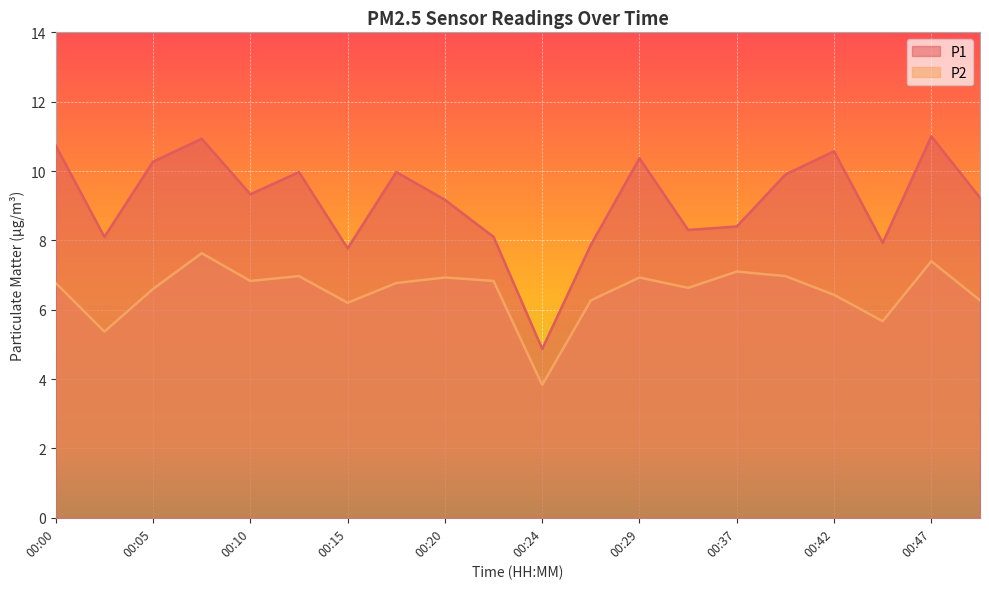

The P1 series shows 7.8 at 00:15. True or false?

True